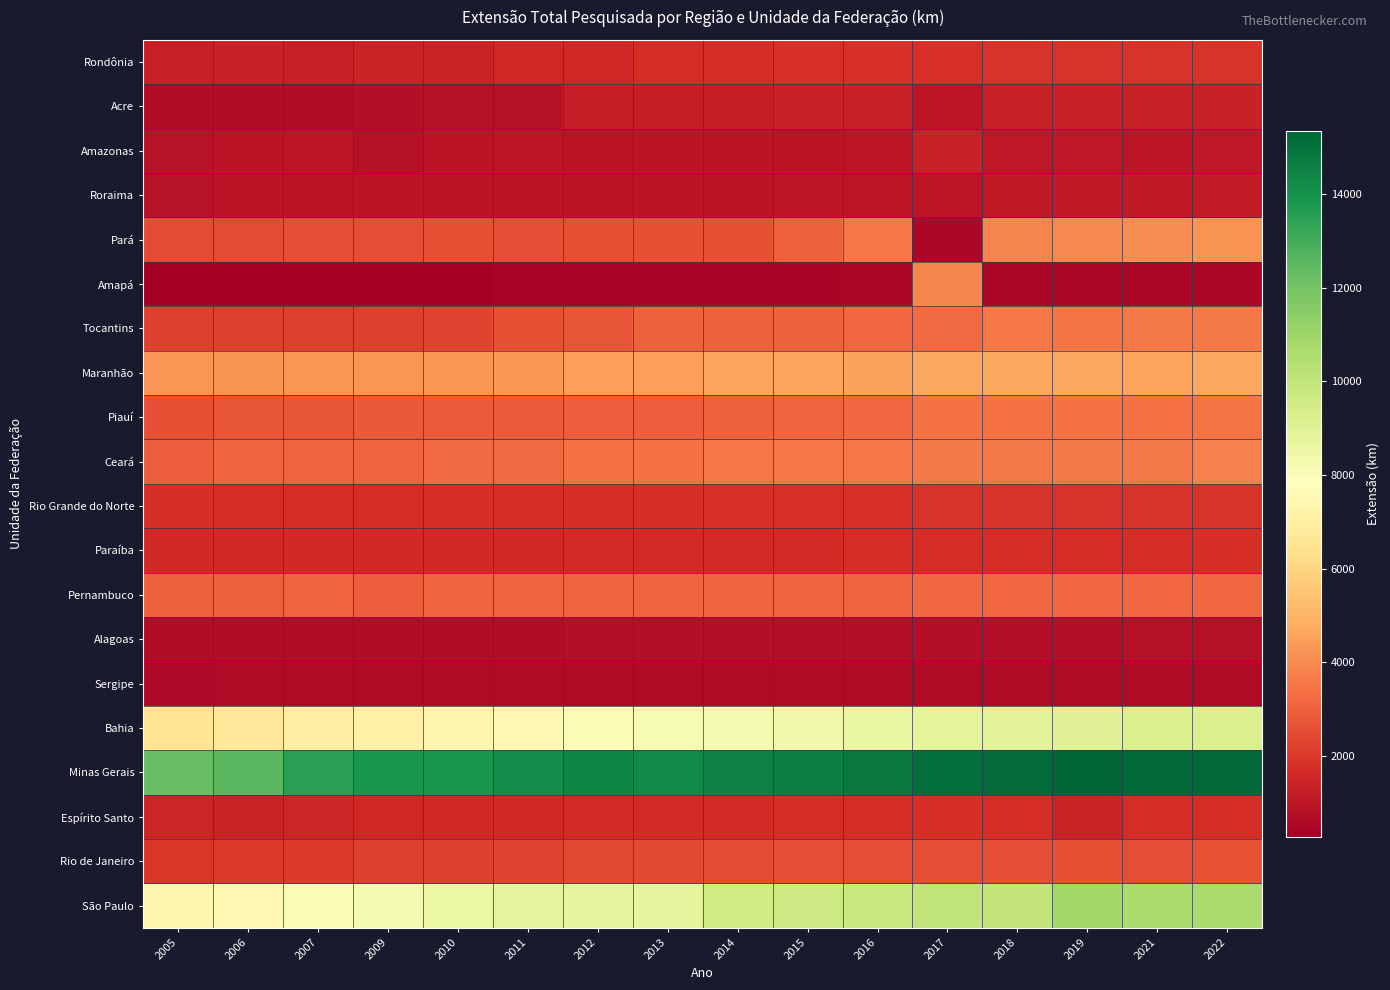

Reading left to right, extract all data points from this chart.

Rondônia: 2005=1273	2006=1329	2007=1323	2009=1427	2010=1425	2011=1527	2012=1536	2013=1697	2014=1695	2015=1850	2016=1813	2017=1849	2018=1885	2019=1897	2021=1898	2022=1899
Acre: 2005=679	2006=675	2007=709	2009=754	2010=806	2011=840	2012=1251	2013=1260	2014=1256	2015=1344	2016=1347	2017=1022	2018=1333	2019=1341	2021=1350	2022=1347
Amazonas: 2005=862	2006=919	2007=998	2009=841	2010=959	2011=975	2012=947	2013=948	2014=939	2015=960	2016=980	2017=1348	2018=1084	2019=1046	2021=1018	2022=1031
Roraima: 2005=905	2006=915	2007=927	2009=931	2010=947	2011=944	2012=943	2013=929	2014=952	2015=980	2016=998	2017=1005	2018=1102	2019=1120	2021=1145	2022=1184
Pará: 2005=2496	2006=2446	2007=2521	2009=2539	2010=2568	2011=2551	2012=2615	2013=2614	2014=2621	2015=3028	2016=3510	2017=505	2018=3903	2019=3966	2021=4075	2022=4164
Amapá: 2005=262	2006=300	2007=308	2009=340	2010=307	2011=399	2012=402	2013=451	2014=473	2015=477	2016=499	2017=3892	2018=503	2019=550	2021=548	2022=547
Tocantins: 2005=2259	2006=2227	2007=2229	2009=2260	2010=2289	2011=2563	2012=2699	2013=2996	2014=3022	2015=3022	2016=3180	2017=3242	2018=3519	2019=3506	2021=3576	2022=3573
Maranhão: 2005=4236	2006=4214	2007=4244	2009=4252	2010=4272	2011=4290	2012=4509	2013=4491	2014=4572	2015=4577	2016=4551	2017=4647	2018=4677	2019=4633	2021=4627	2022=4660
Piauí: 2005=2599	2006=2703	2007=2716	2009=2850	2010=2875	2011=2902	2012=2953	2013=2970	2014=3026	2015=3084	2016=3169	2017=3417	2018=3390	2019=3423	2021=3446	2022=3473
Ceará: 2005=2941	2006=3072	2007=3043	2009=3123	2010=3264	2011=3269	2012=3400	2013=3439	2014=3523	2015=3534	2016=3525	2017=3618	2018=3581	2019=3608	2021=3590	2022=3782
Rio Grande do Norte: 2005=1792	2006=1731	2007=1710	2009=1723	2010=1783	2011=1762	2012=1764	2013=1783	2014=1830	2015=1841	2016=1854	2017=1894	2018=1856	2019=1876	2021=1879	2022=1879
Paraíba: 2005=1592	2006=1591	2007=1583	2009=1570	2010=1601	2011=1613	2012=1663	2013=1644	2014=1665	2015=1655	2016=1681	2017=1711	2018=1708	2019=1710	2021=1729	2022=1790
Pernambuco: 2005=3011	2006=3028	2007=3071	2009=2955	2010=3099	2011=3108	2012=3107	2013=3093	2014=3107	2015=3138	2016=3136	2017=3183	2018=3164	2019=3171	2021=3203	2022=3200
Alagoas: 2005=709	2006=710	2007=718	2009=729	2010=729	2011=728	2012=752	2013=745	2014=757	2015=757	2016=752	2017=787	2018=788	2019=788	2021=840	2022=833
Sergipe: 2005=572	2006=621	2007=644	2009=650	2010=653	2011=654	2012=645	2013=642	2014=645	2015=645	2016=646	2017=657	2018=648	2019=651	2021=653	2022=654
Bahia: 2005=6524	2006=6762	2007=7056	2009=7160	2010=7368	2011=7494	2012=7946	2013=8150	2014=8178	2015=8324	2016=8584	2017=8866	2018=8942	2019=8995	2021=9253	2022=9266
Minas Gerais: 2005=12258	2006=12583	2007=13484	2009=13883	2010=13931	2011=14176	2012=14377	2013=14288	2014=14507	2015=14597	2016=14809	2017=15076	2018=15236	2019=15363	2021=15259	2022=15256
Espírito Santo: 2005=1453	2006=1433	2007=1473	2009=1540	2010=1505	2011=1566	2012=1642	2013=1665	2014=1654	2015=1701	2016=1687	2017=1745	2018=1731	2019=1400	2021=1726	2022=1725
Rio de Janeiro: 2005=1926	2006=2079	2007=2077	2009=2185	2010=2166	2011=2274	2012=2389	2013=2410	2014=2450	2015=2513	2016=2541	2017=2555	2018=2554	2019=2593	2021=2551	2022=2649
São Paulo: 2005=7360	2006=7494	2007=8032	2009=8211	2010=8564	2011=8762	2012=8779	2013=8802	2014=9571	2015=9650	2016=9806	2017=10002	2018=9983	2019=10877	2021=10670	2022=10667